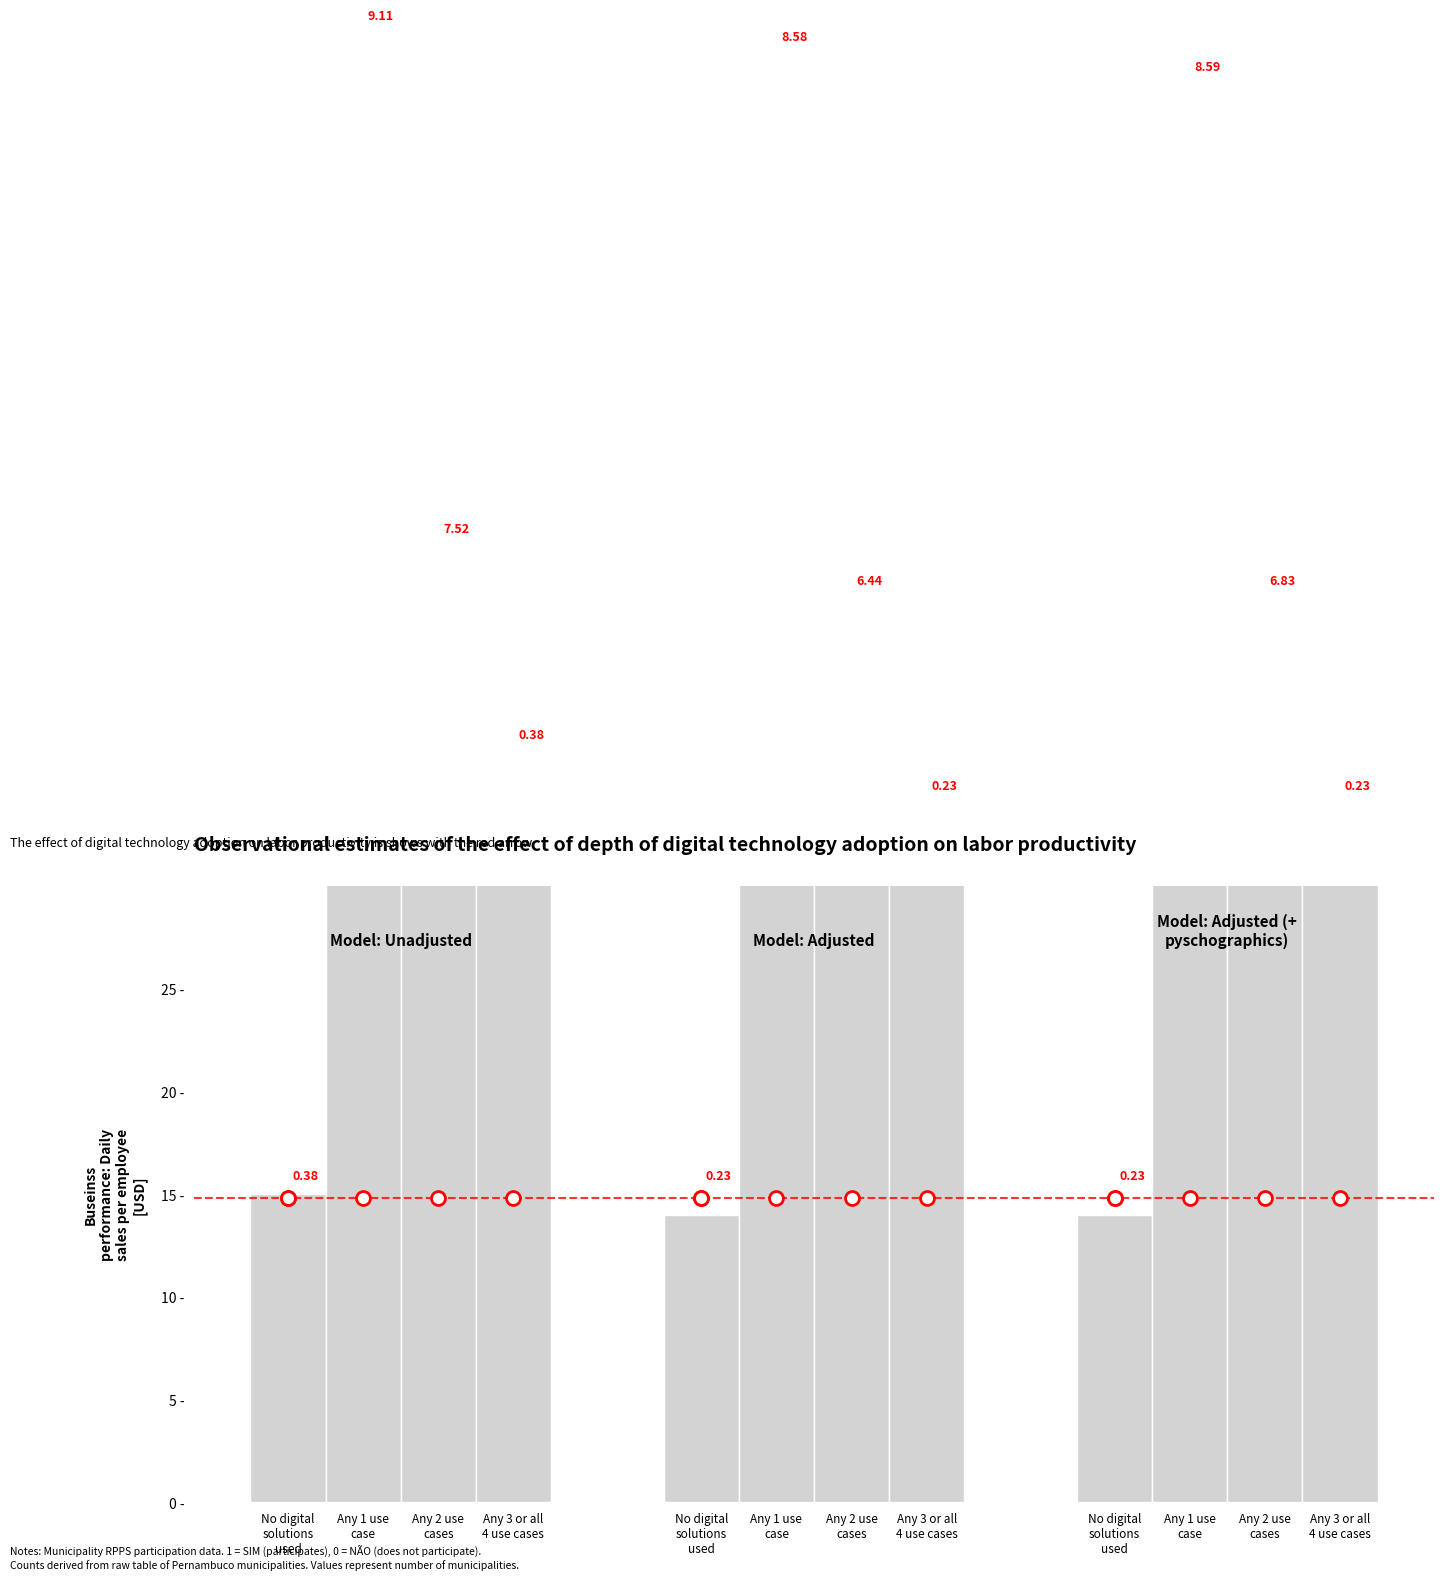

Does the chart contain stacked bars?

No